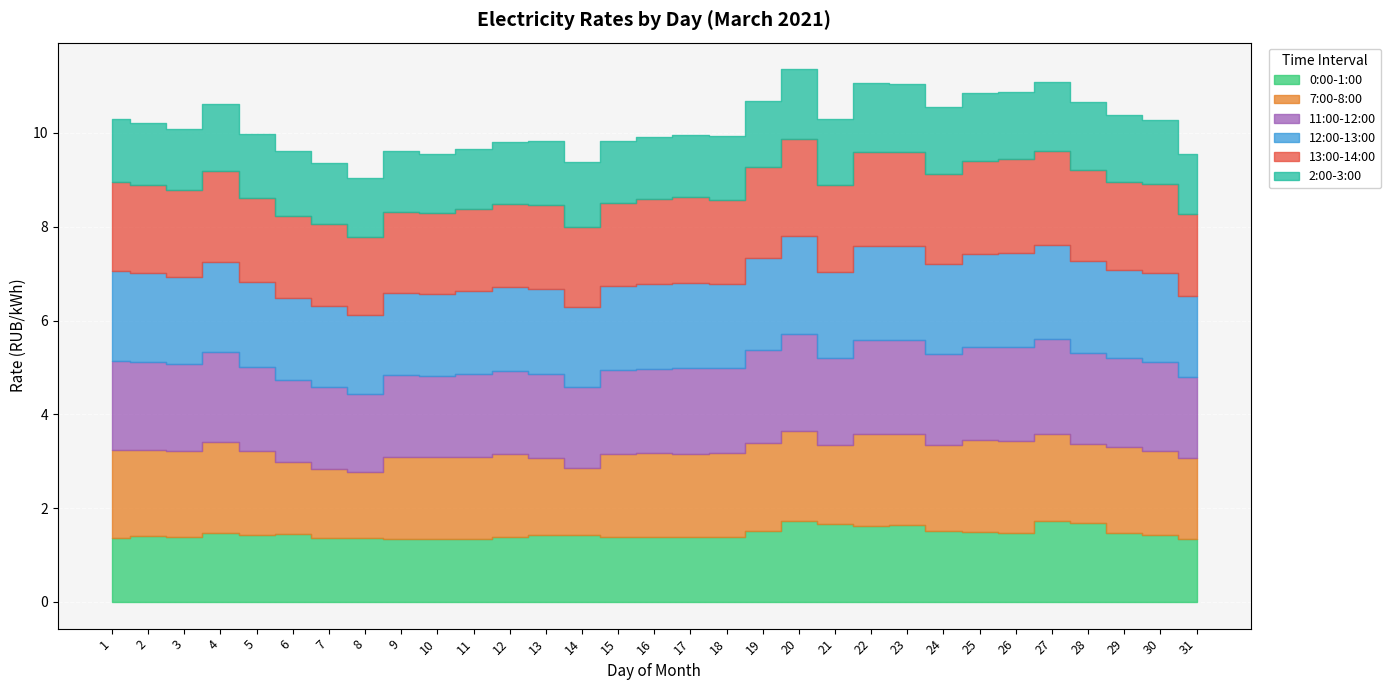

True or false: 2:00-3:00 and 0:00-1:00 intersect in this chart.

False